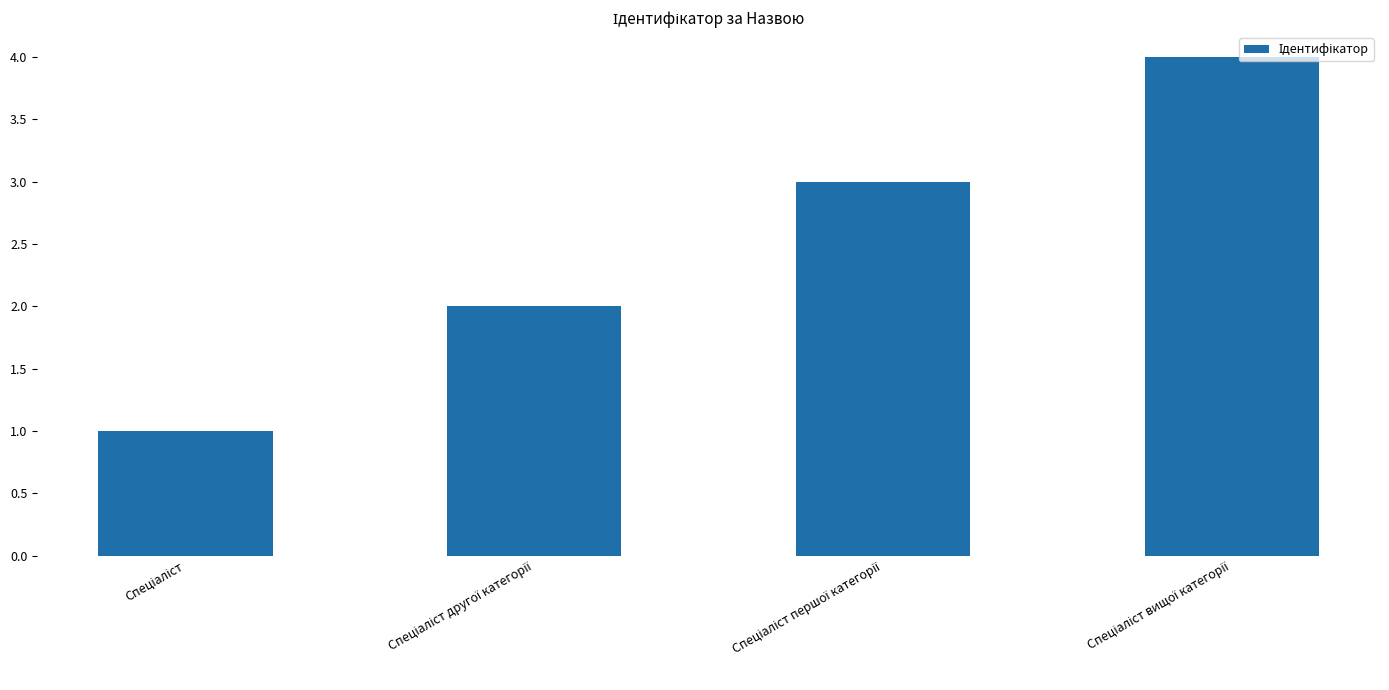

Reading left to right, transcribe all the data shown in this chart.

1	2	3	4